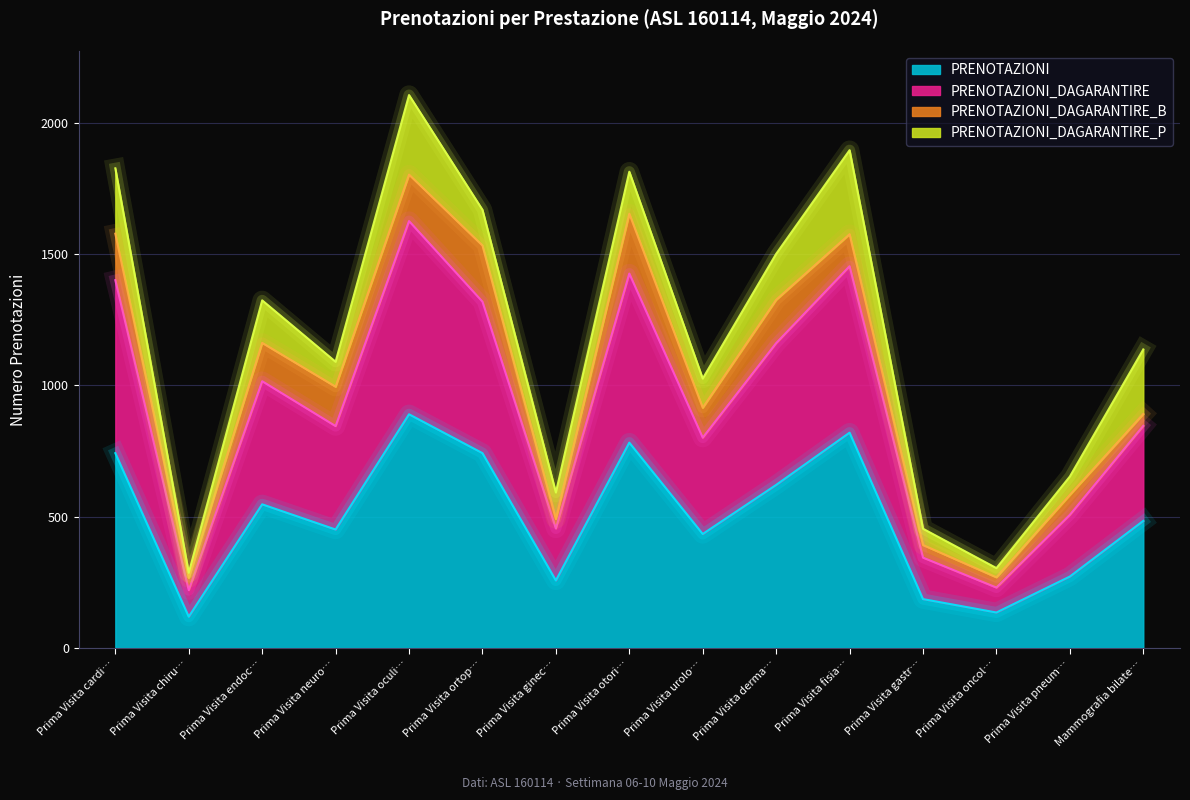

What is the highest value of the PRENOTAZIONI series?

890